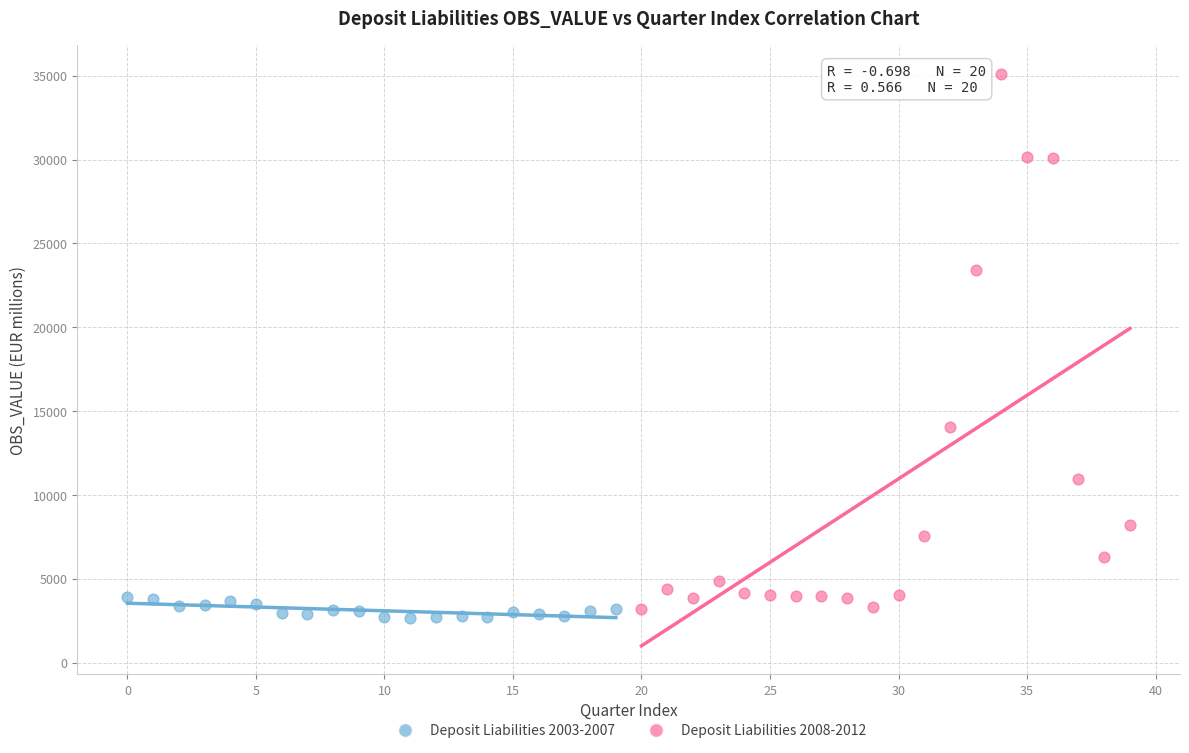

Which series reaches the minimum Y coordinate?

Deposit Liabilities 2003-2007